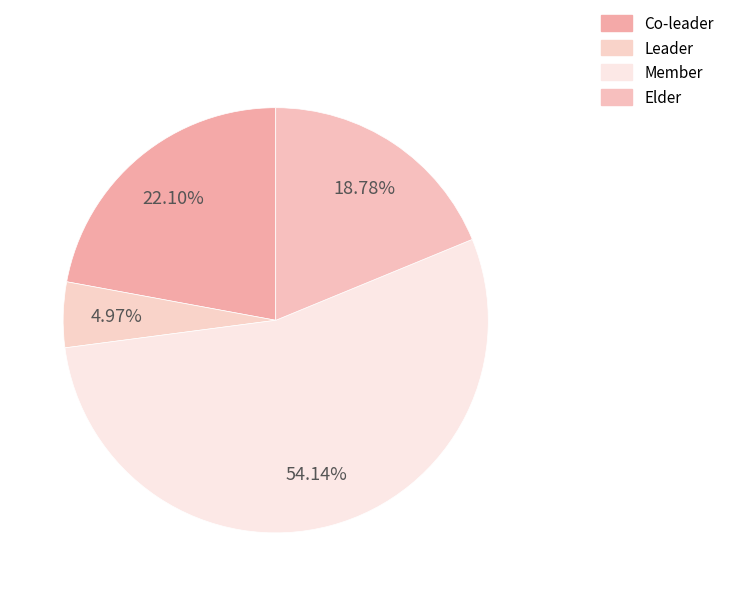

Does any single category account for the majority?

Yes